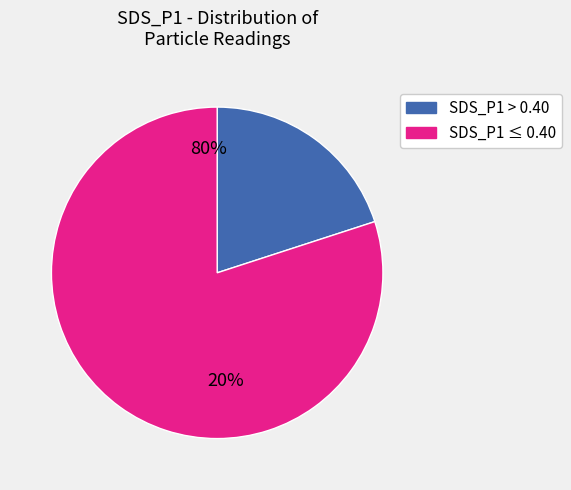

The 27 slice represents 1% of the pie. True or false?

False